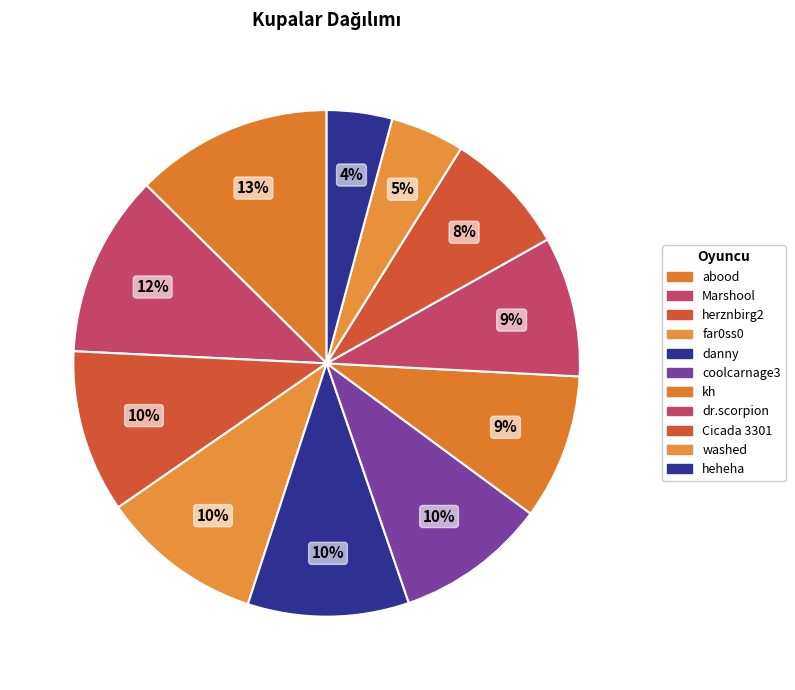

How many segments does this pie chart have?

11